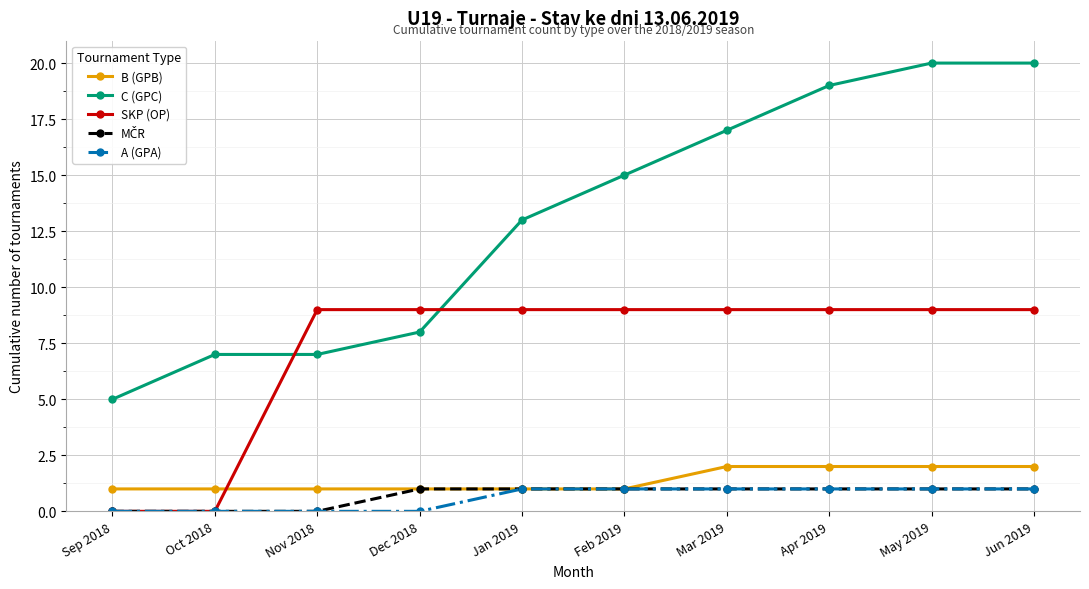

How many data points does each series have?

10